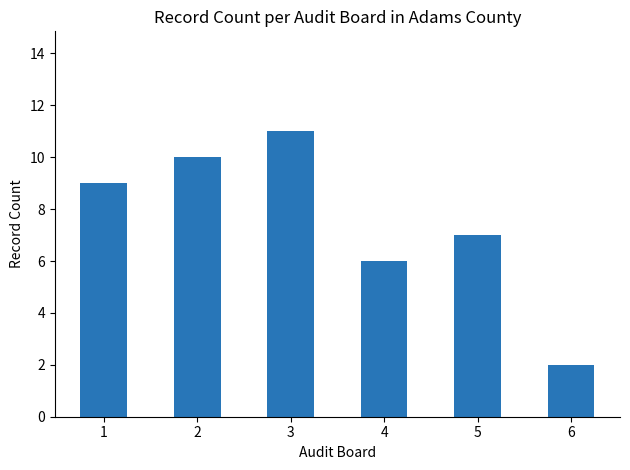

Reading left to right, transcribe all the data shown in this chart.

1=9	2=10	3=11	4=6	5=7	6=2